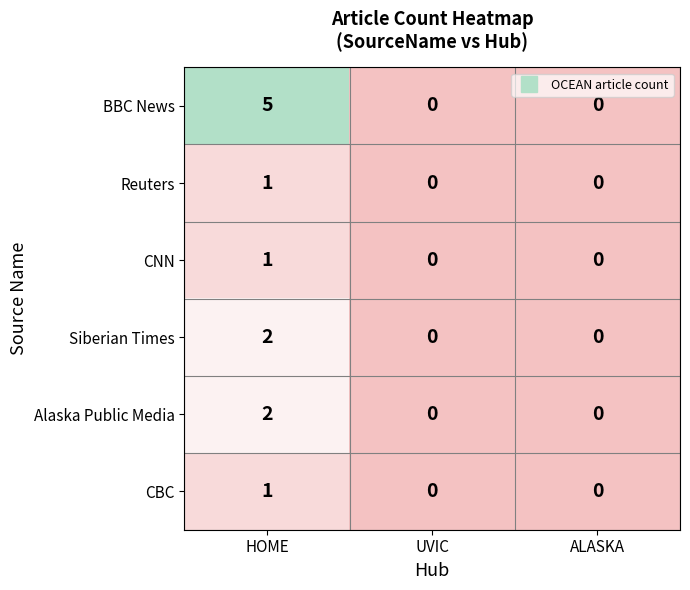

The Alaska Public Media series shows 2 at HOME. True or false?

True